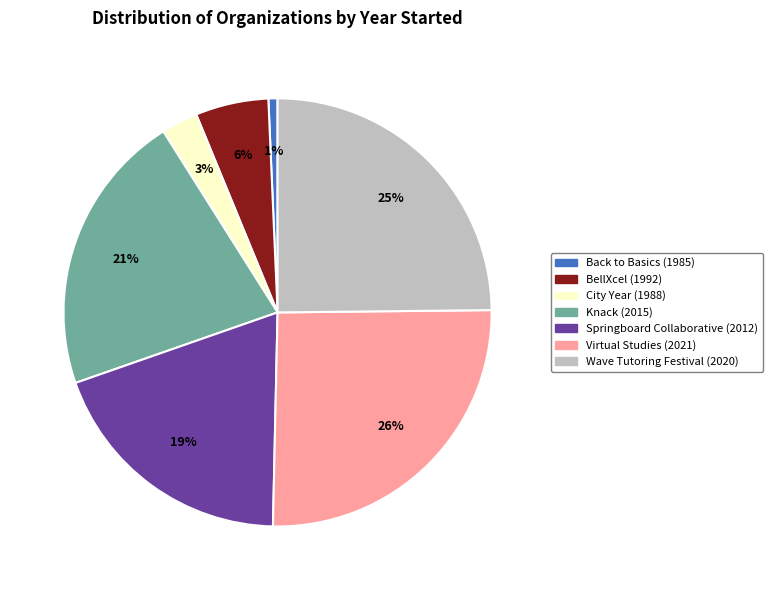

Between Springboard Collaborative (2012) and Back to Basics (1985), which is larger?

Springboard Collaborative (2012)